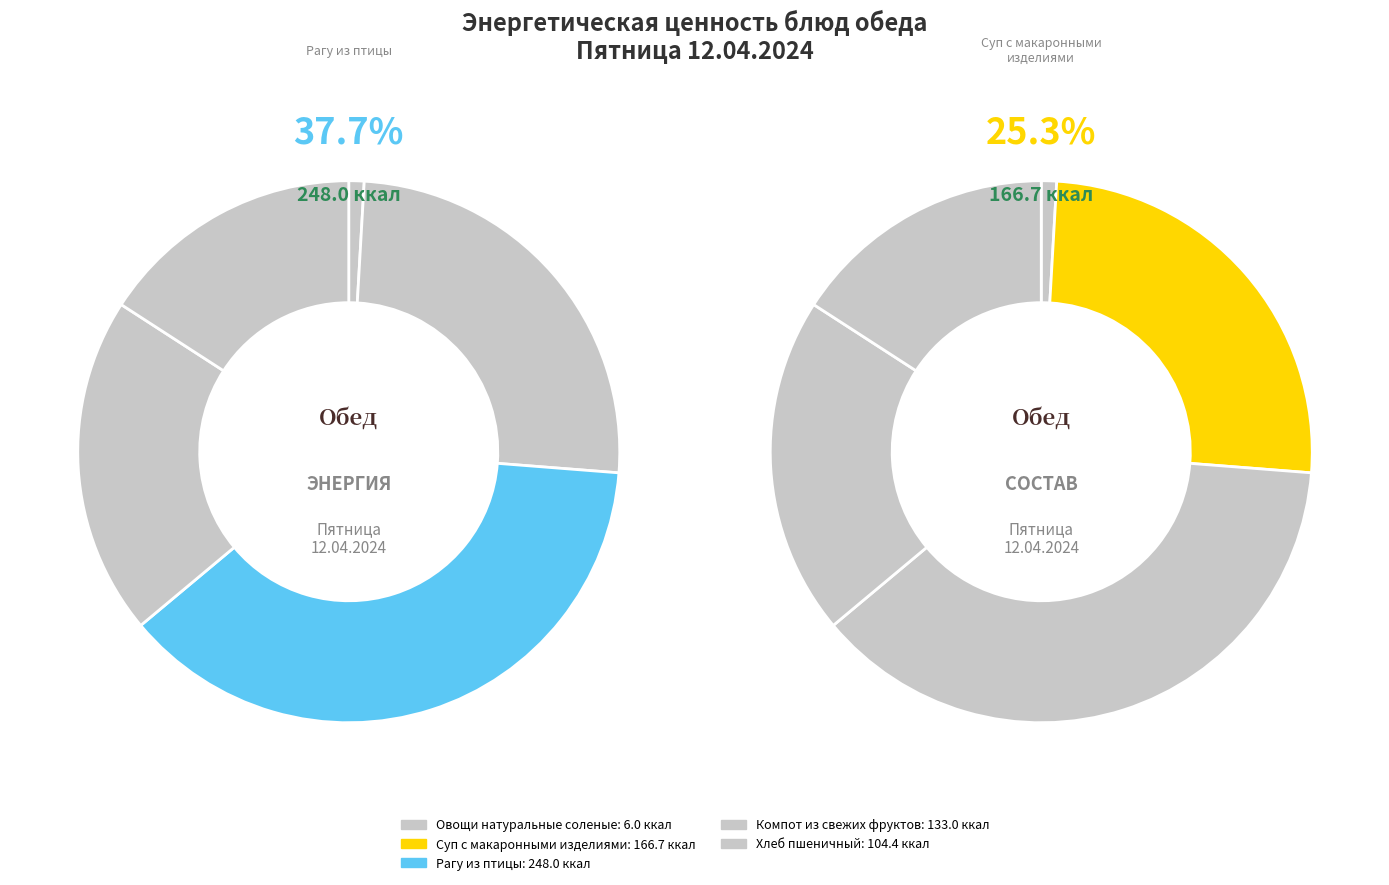

Which category has the smallest portion of the pie?

Овощи натуральные соленые